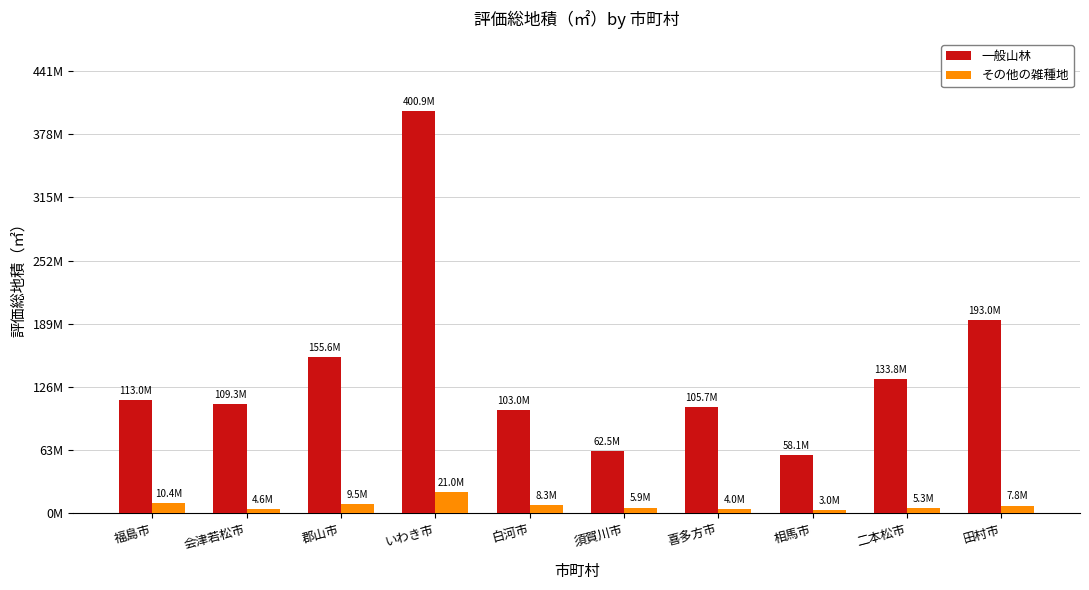

Does the chart contain any negative values?

No